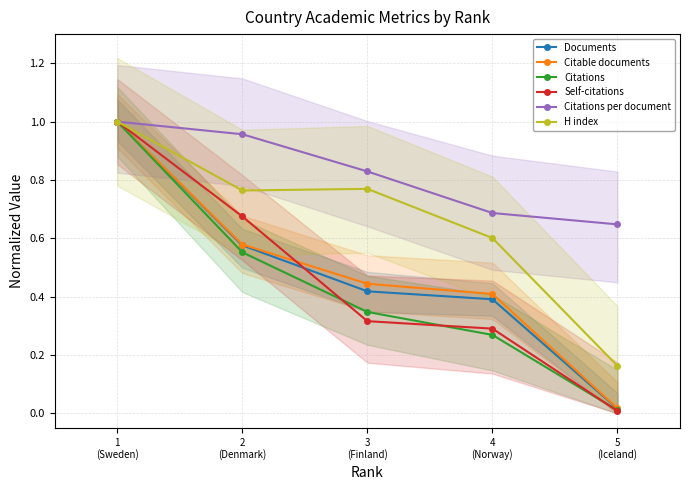

What is the label of the 3rd point from the right?

3
(Finland)